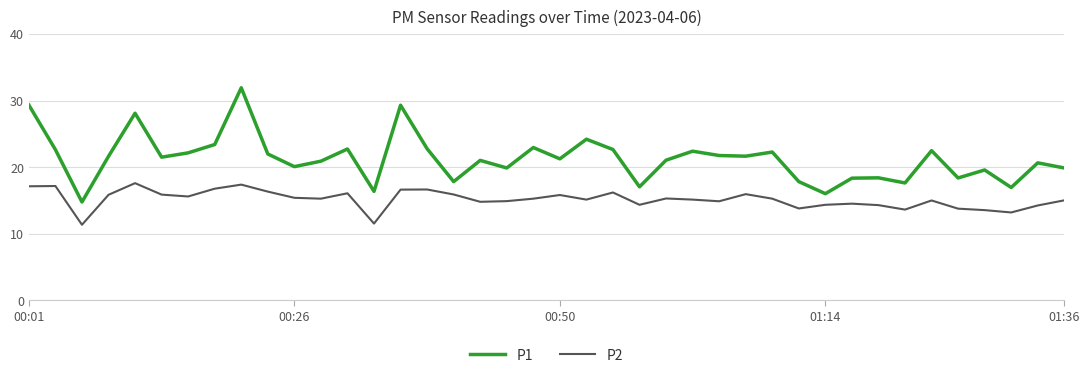

Which series has the largest total across all categories?

P1